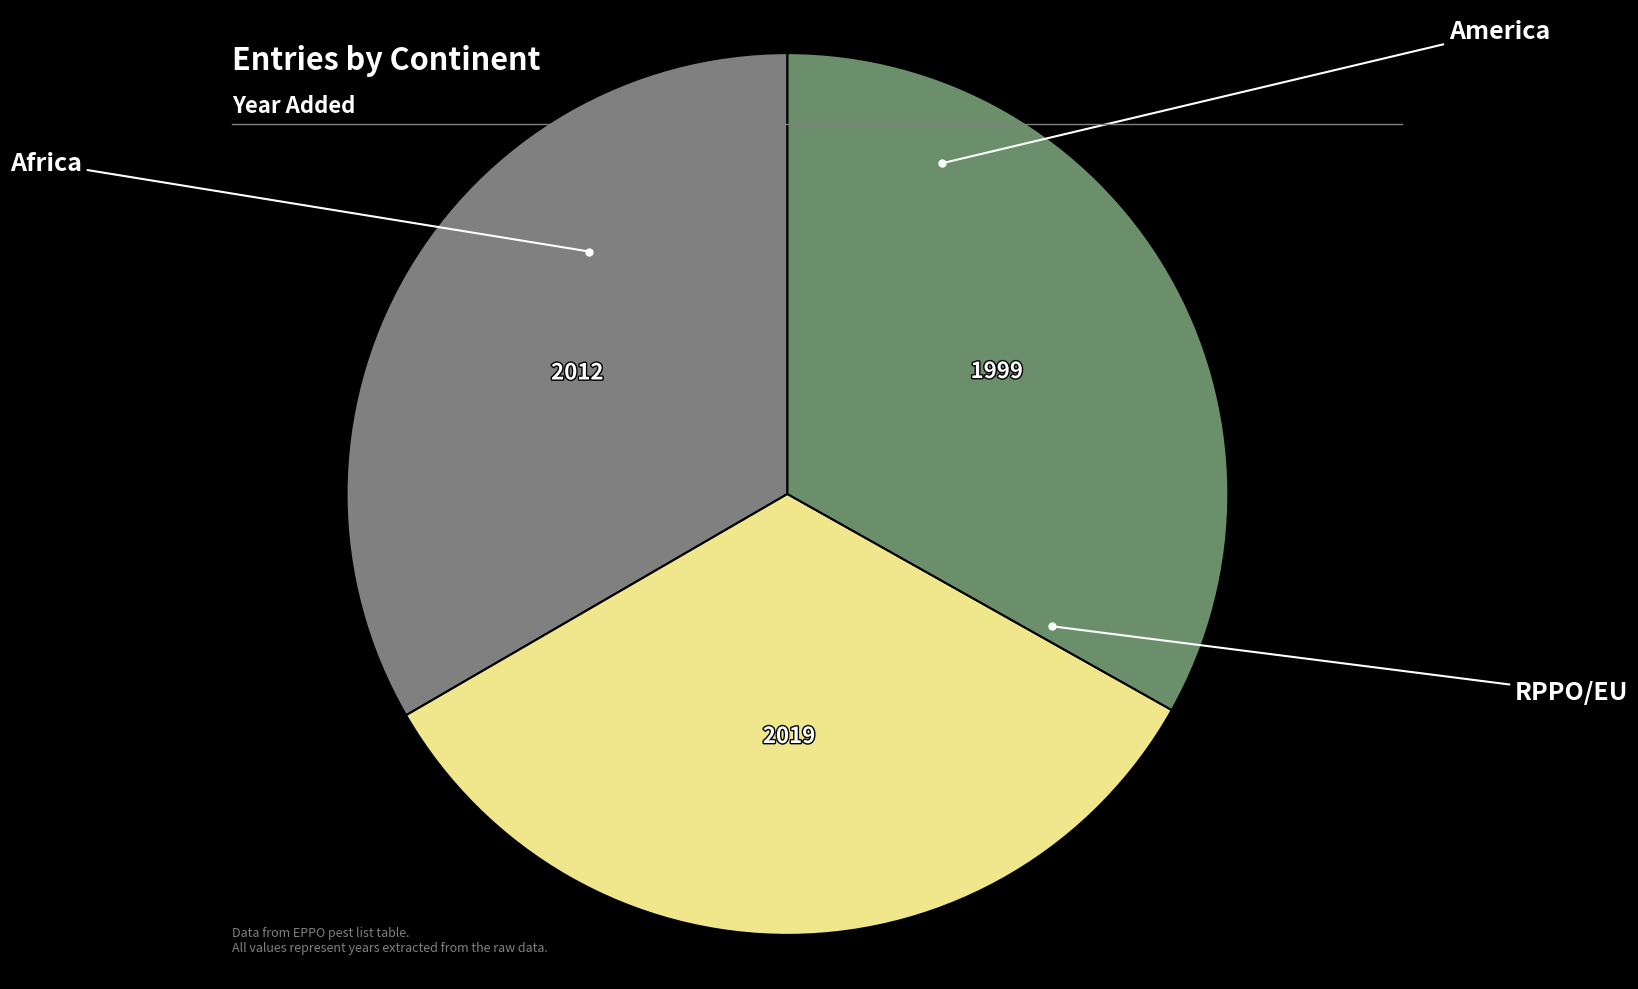

Is RPPO/EU the majority of the pie?

No